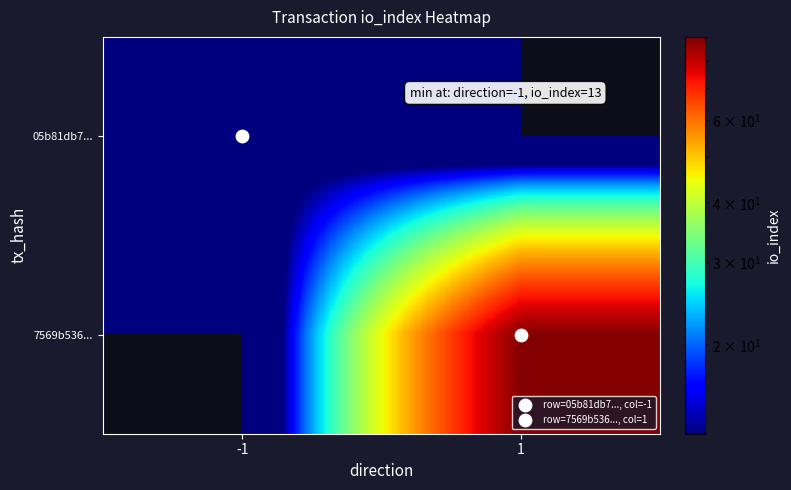

Count the number of data series in this chart.

2